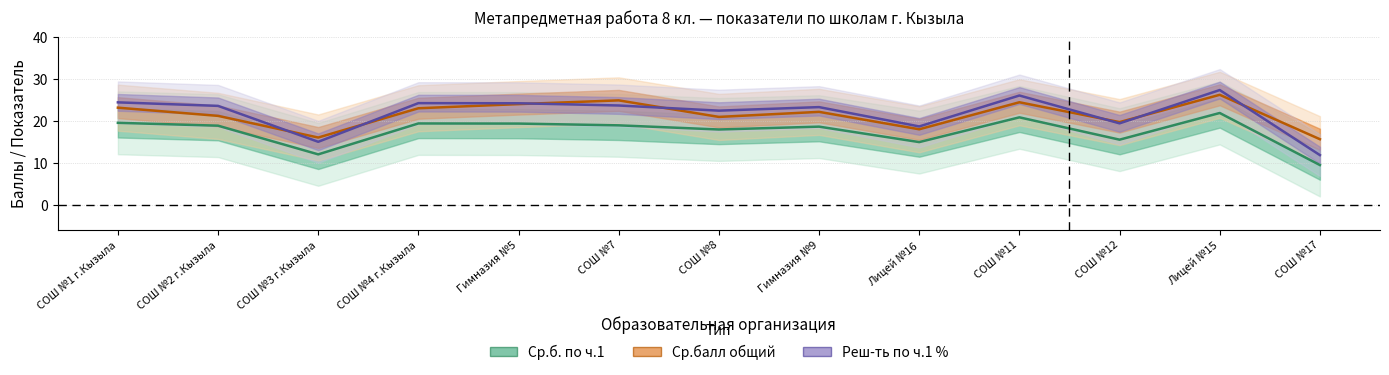

How many lines are shown in the chart?

3